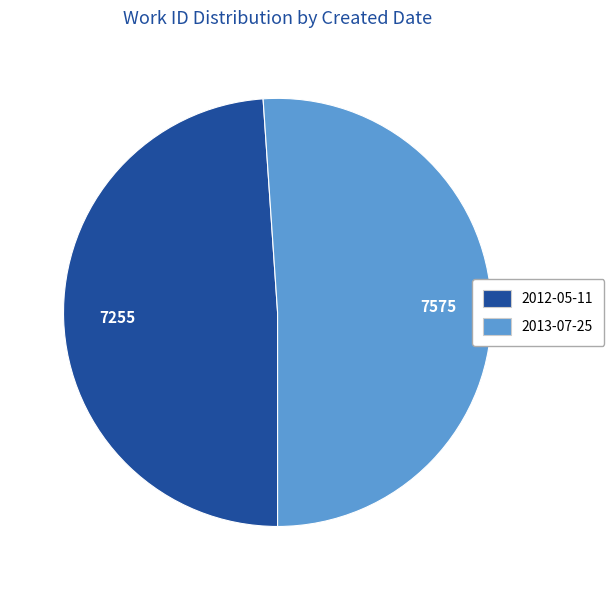

Rank the categories by value from highest to lowest.

2013-07-25, 2012-05-11